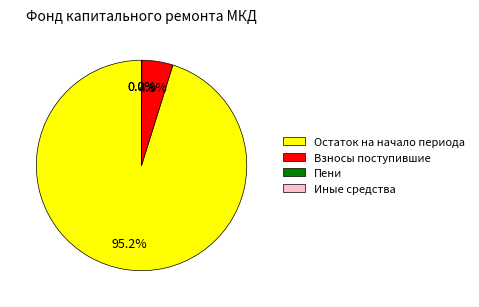

What is the majority slice?

Остаток на начало периода